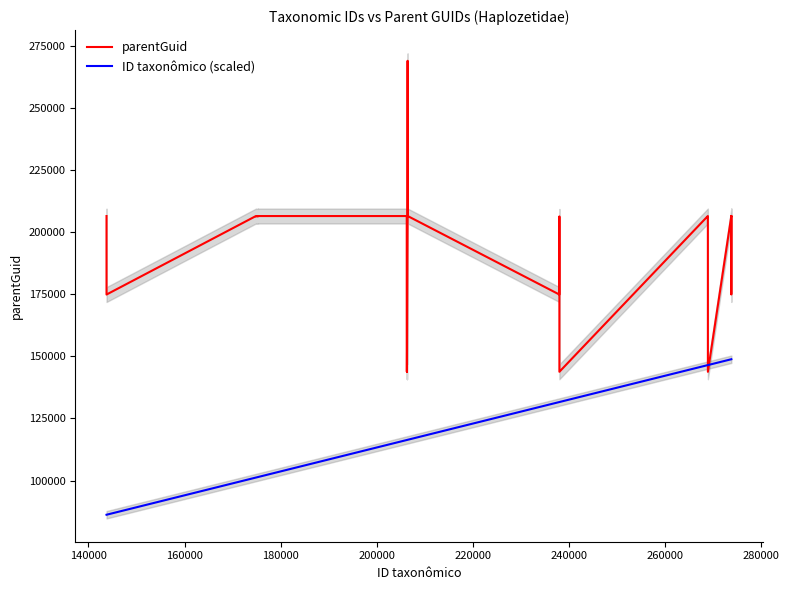

After their last crossing, which series has the higher values: parentGuid or ID taxonômico (scaled)?

parentGuid